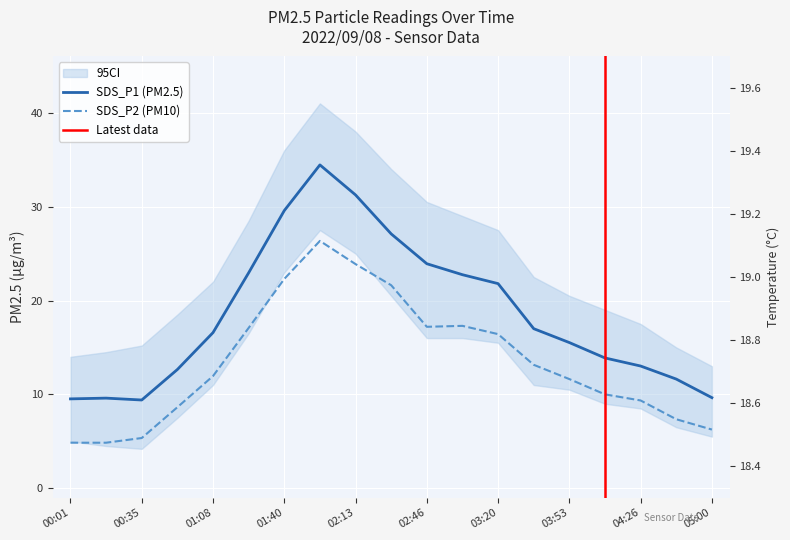

How many lines are shown in the chart?

2